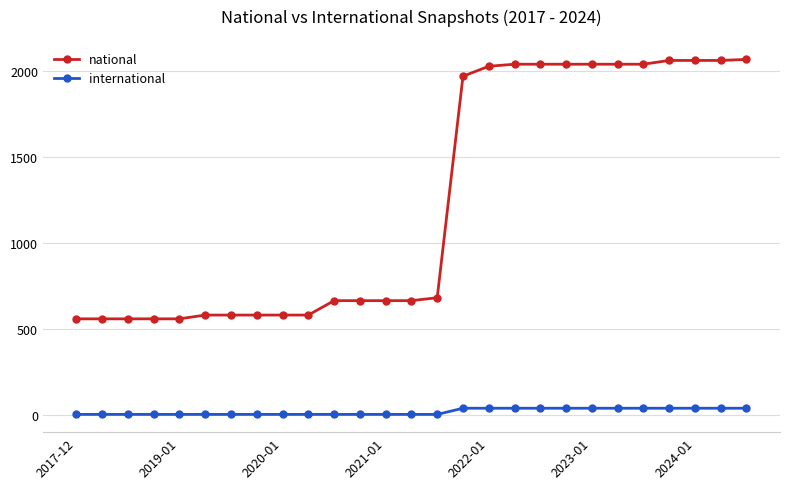

At how many categories does at least one series exceed 829?

12